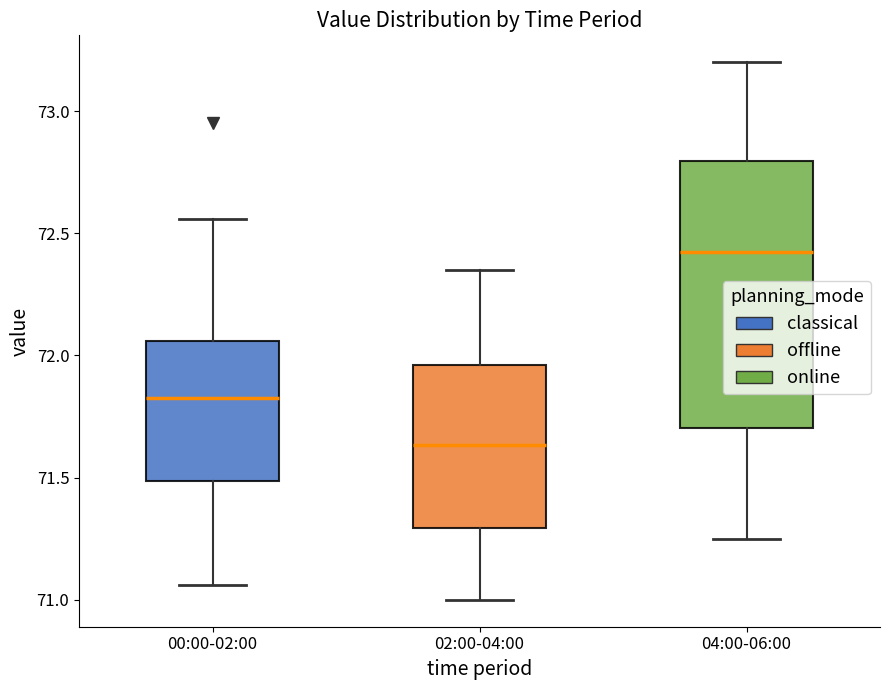

Which box has the lowest median line?

02:00-04:00